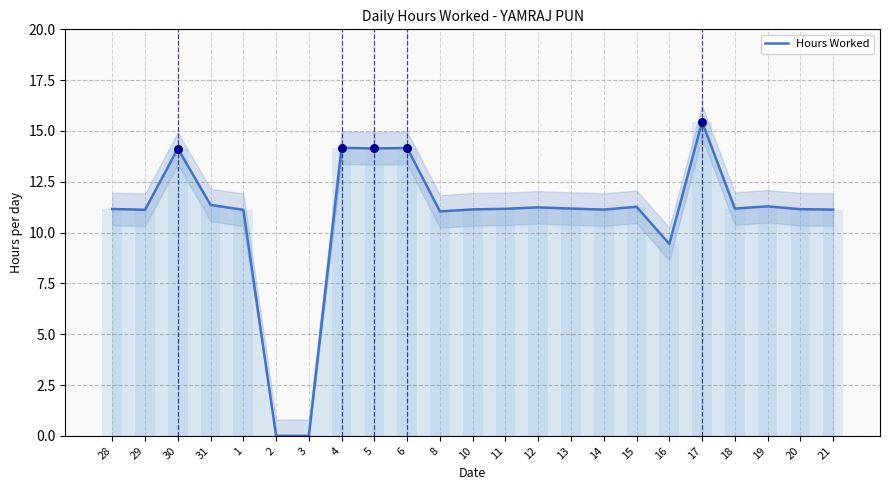

What is the ratio of the value at 18 to the value at 10?

1.0